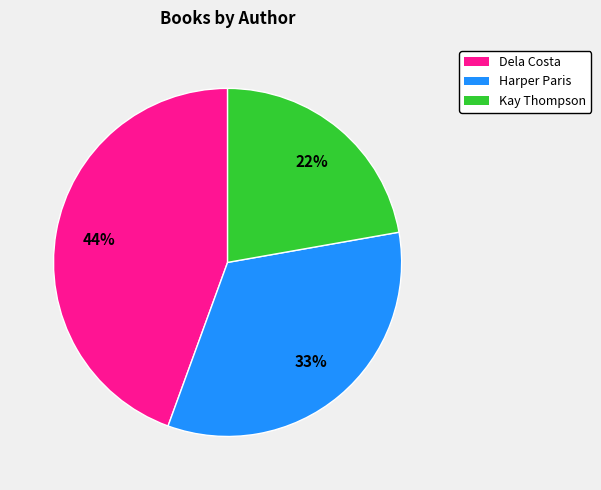

To the nearest percent, what is the difference between the largest and smallest slice percentages?

22%